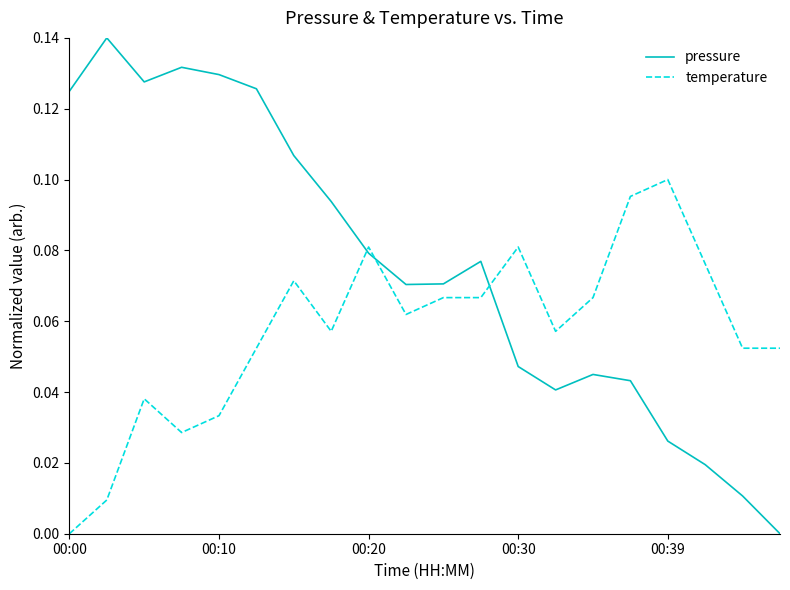

What are all the series names shown in the legend?

pressure, temperature